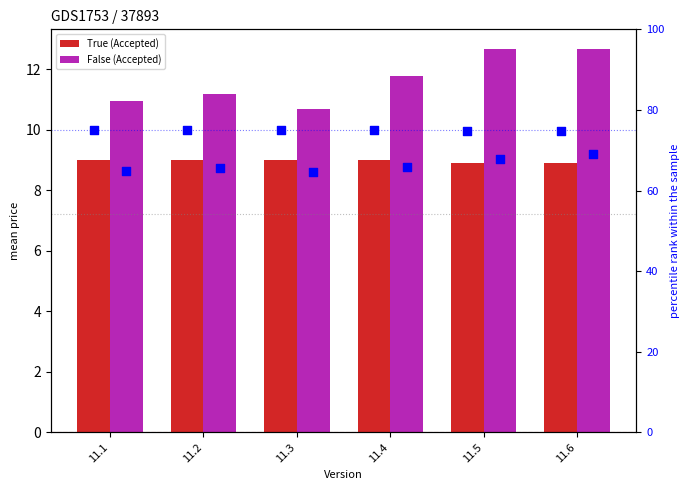

Which series reaches the minimum Y coordinate?

True (Accepted)